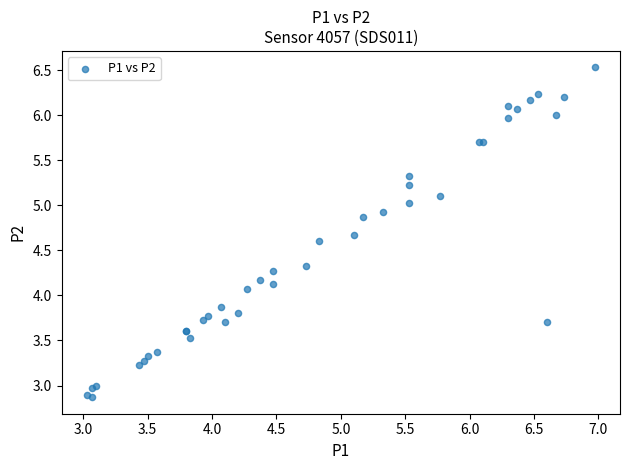

What Y value in the scatter plot is closest to 4?

4.1